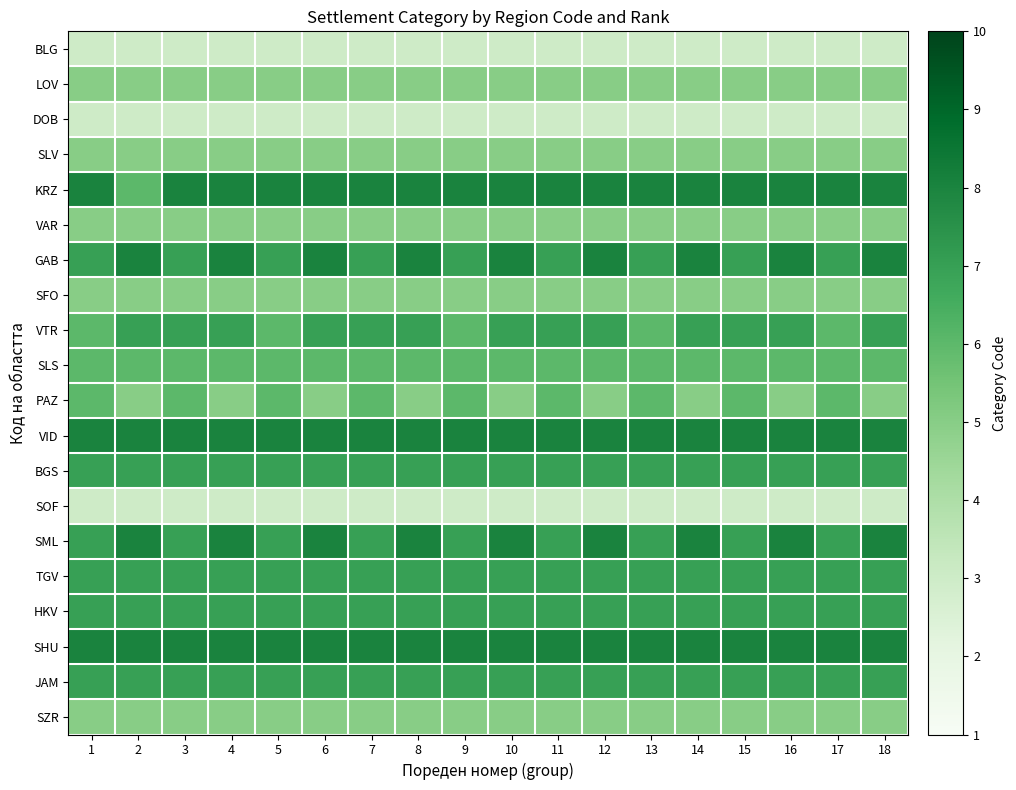

What is the minimum value shown in the chart?

3